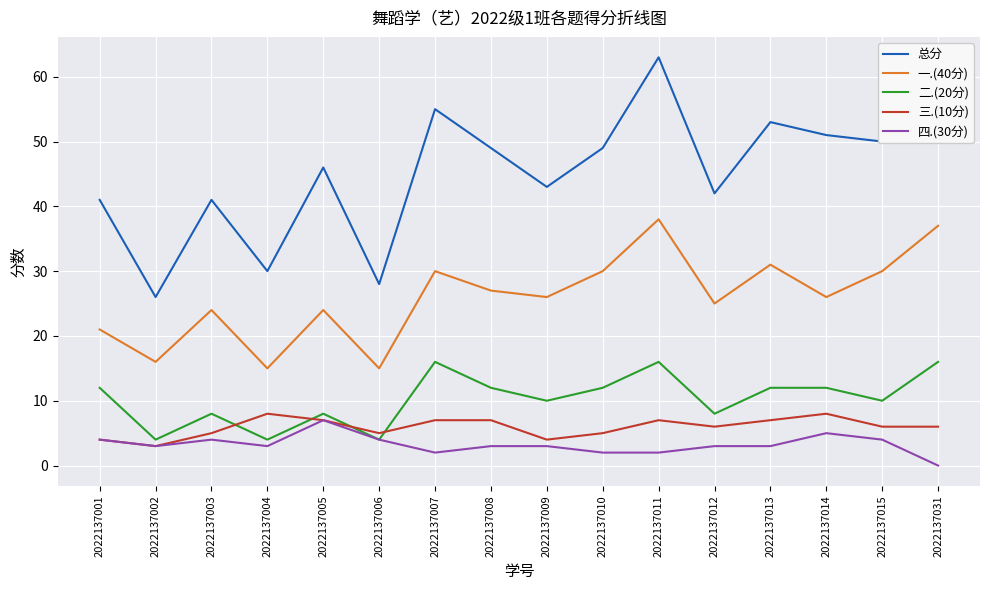

What is the difference between the highest and lowest values at 2022137002?

23